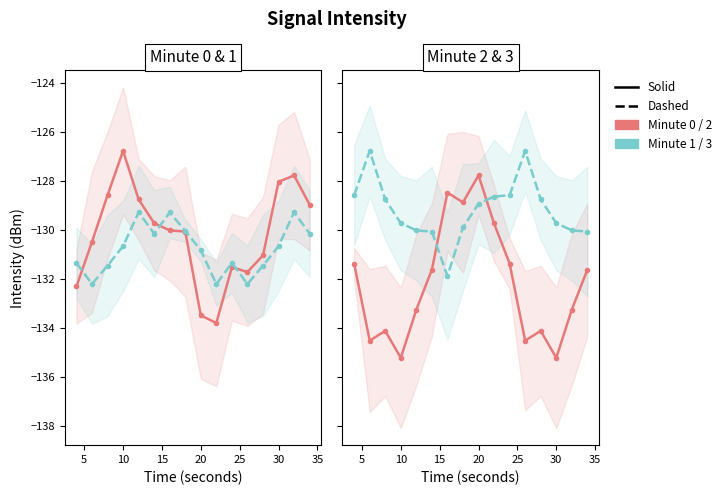

True or false: Minute 0 and Minute 2 intersect in this chart.

True